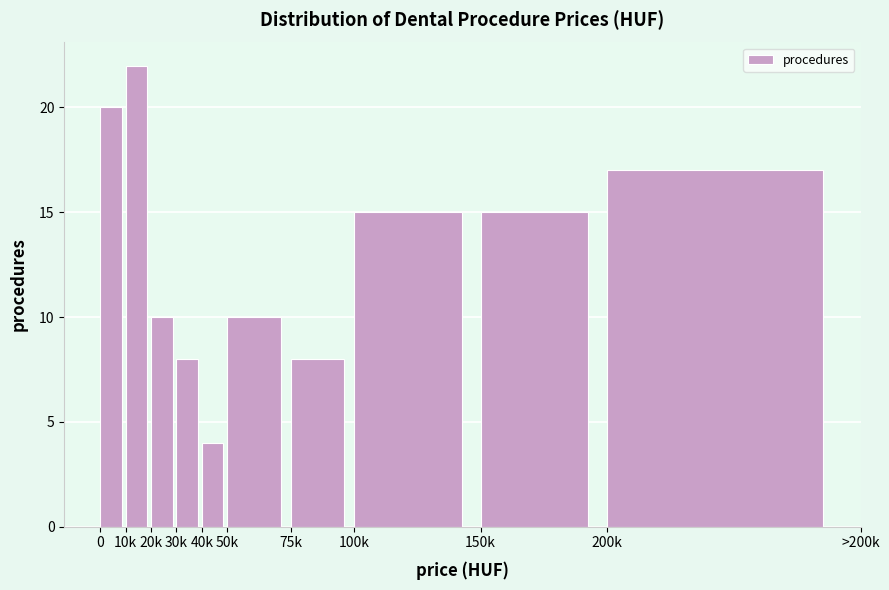

Reading left to right, what are all the values shown in this chart?

20	22	10	8	4	10	8	15	15	17